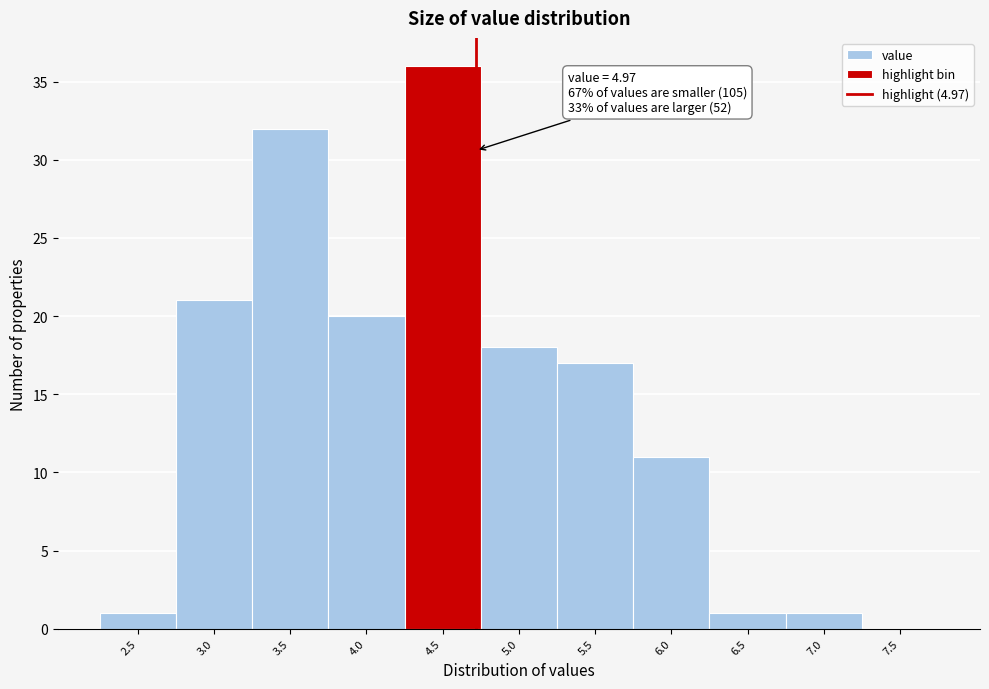

Reading left to right, transcribe all the data shown in this chart.

2.5=1	3.0=21	3.5=32	4.0=20	4.5=36	5.0=18	5.5=17	6.0=11	6.5=1	7.0=1	7.5=0